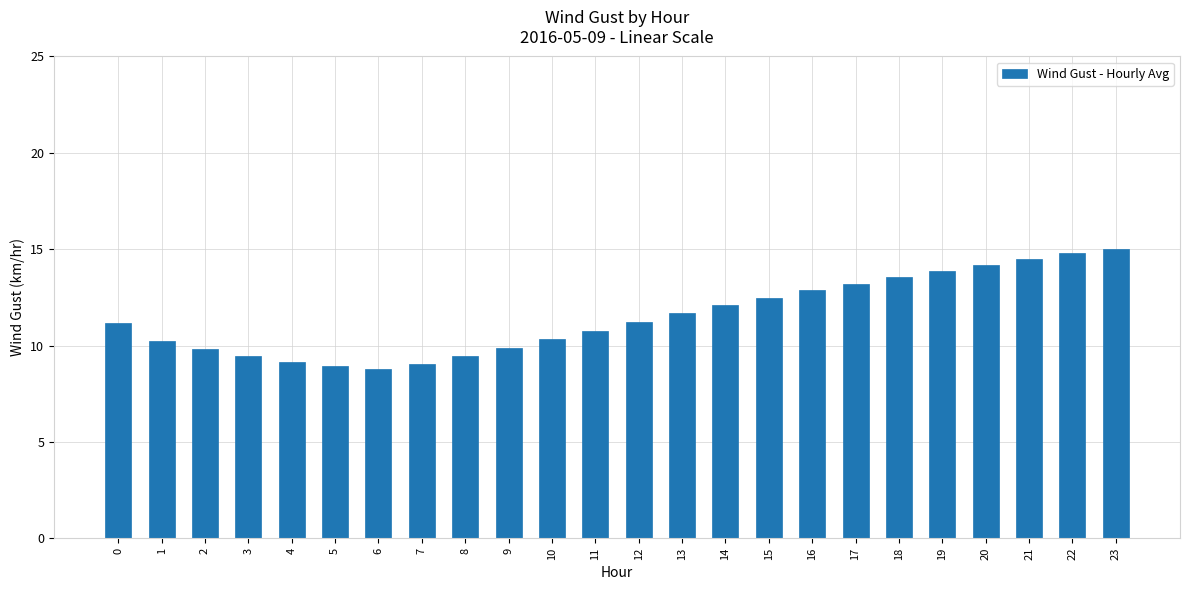

What is the sum of the values at 8 and 18?

23.0